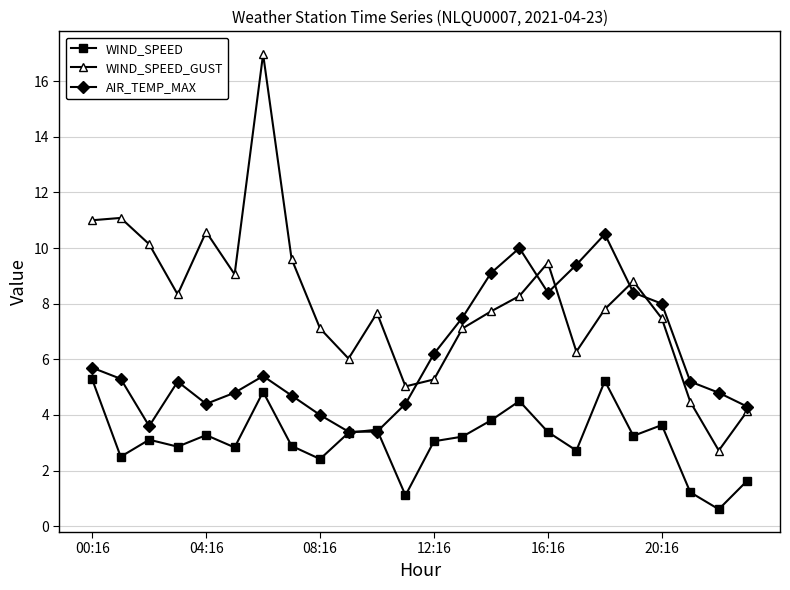

True or false: WIND_SPEED_GUST has more than 0 points higher than both neighbors.

True